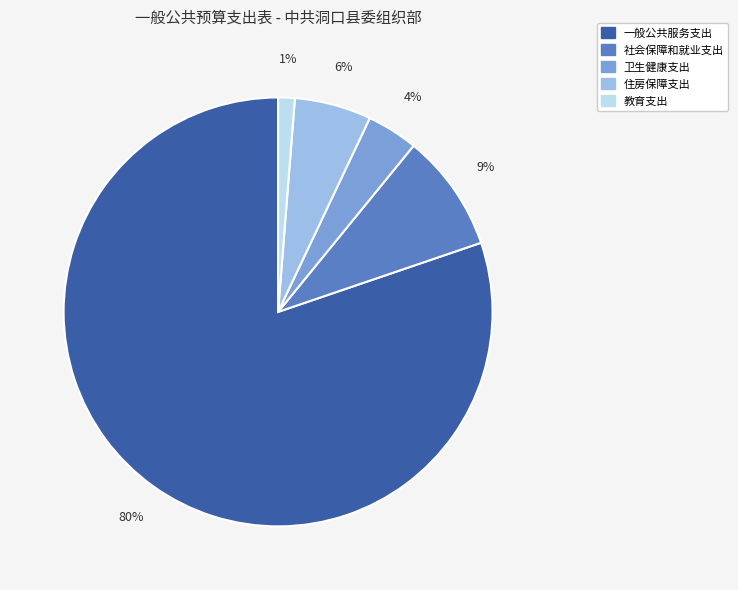

Is there any slice that represents more than half of the pie?

Yes